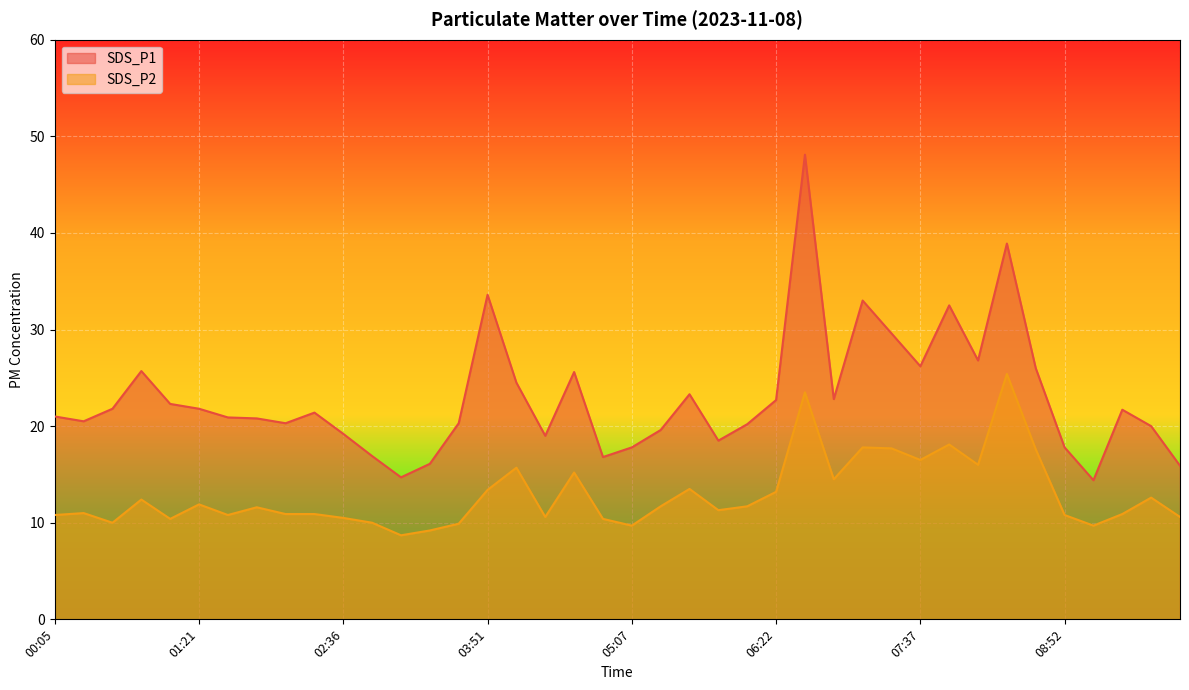

At which category does SDS_P2 reach its first local valley?

00:35